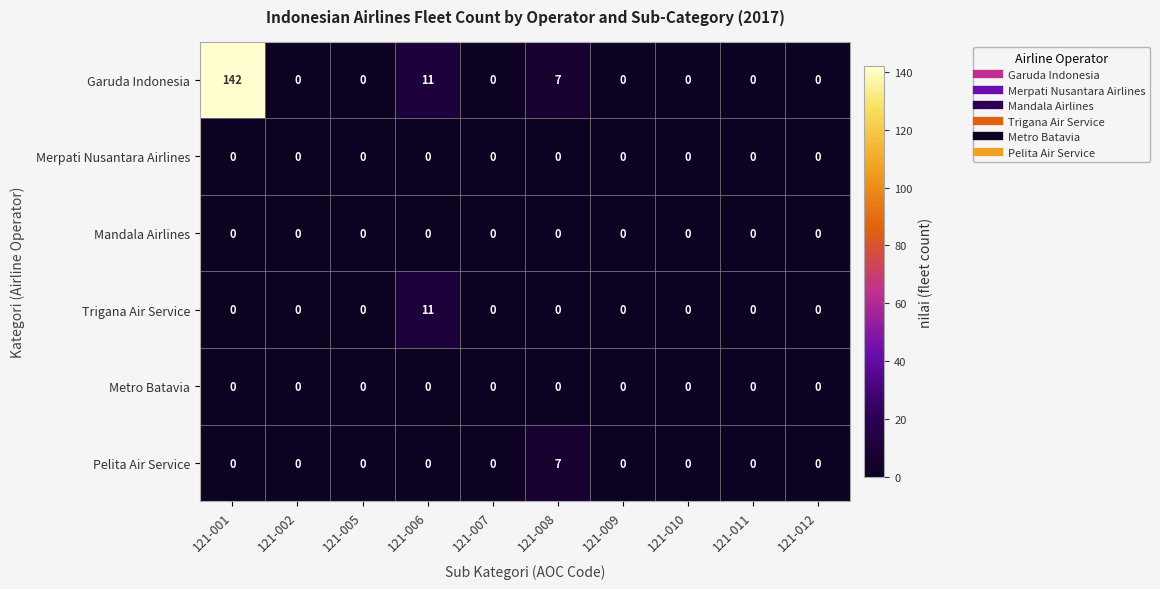

How many Pelita Air Service values are between 0 and 1?

9